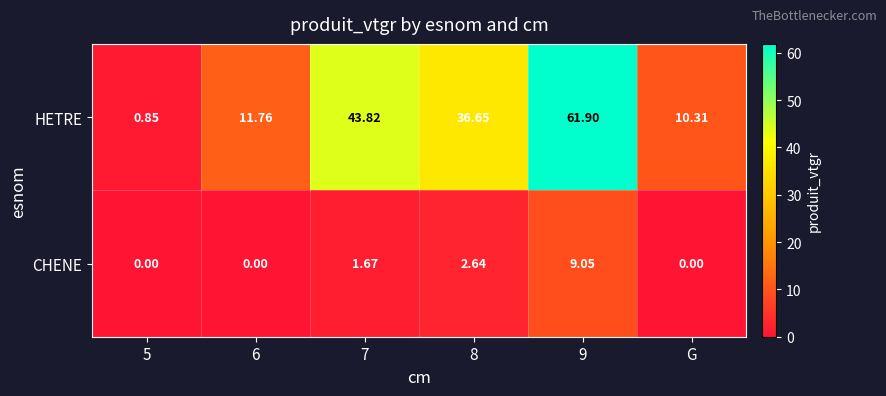

At which category is the sum across all series the highest?

9